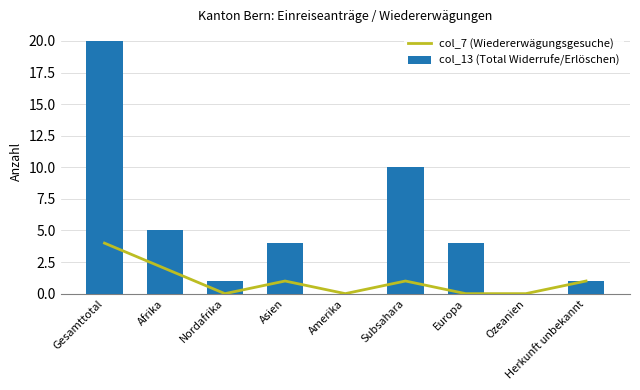

What is the sum of all col_13 (Total Widerrufe/Erlöschen) values?

45